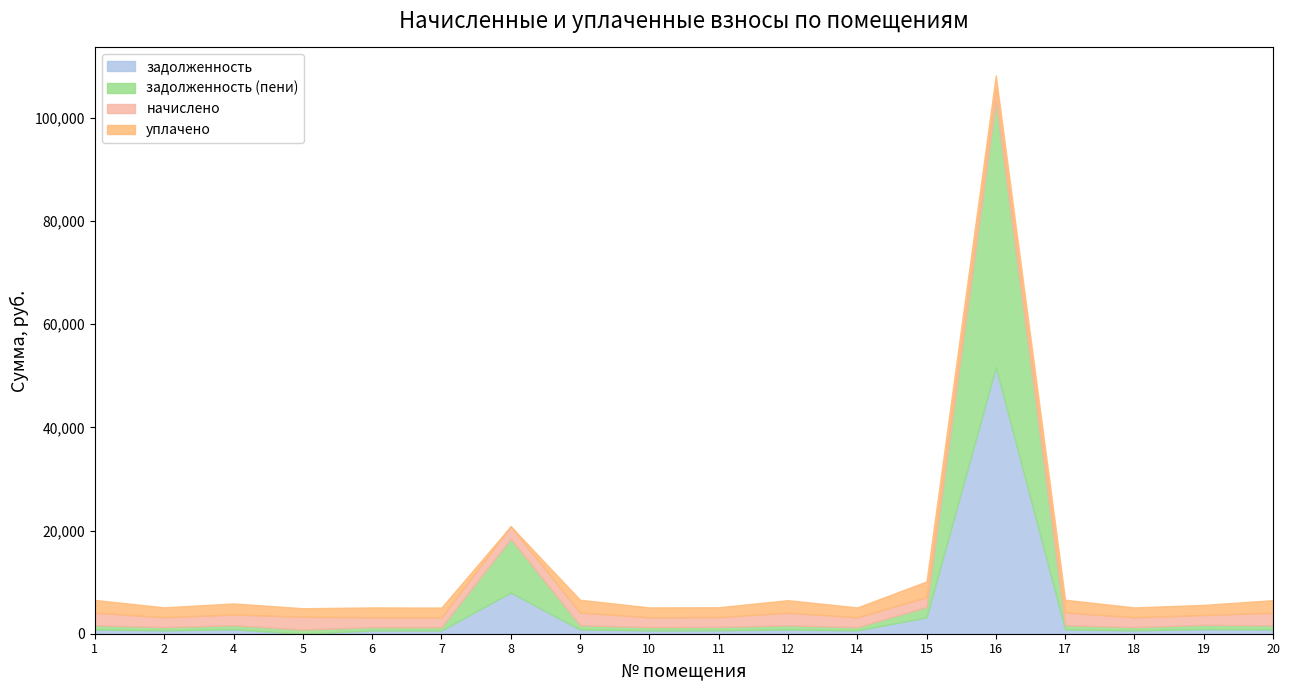

How many lines are shown in the chart?

4